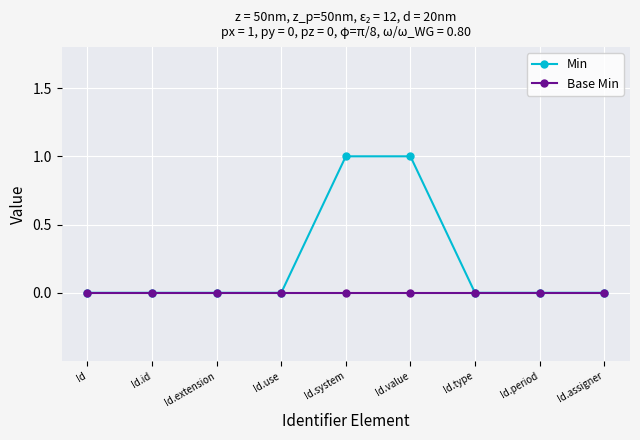

List the series in order of their peak value, highest first.

Min, Base Min